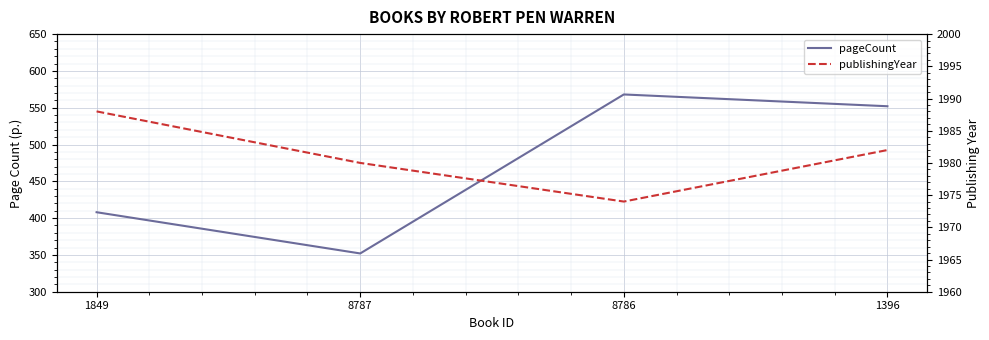

Which series has the widest spread of values?

pageCount